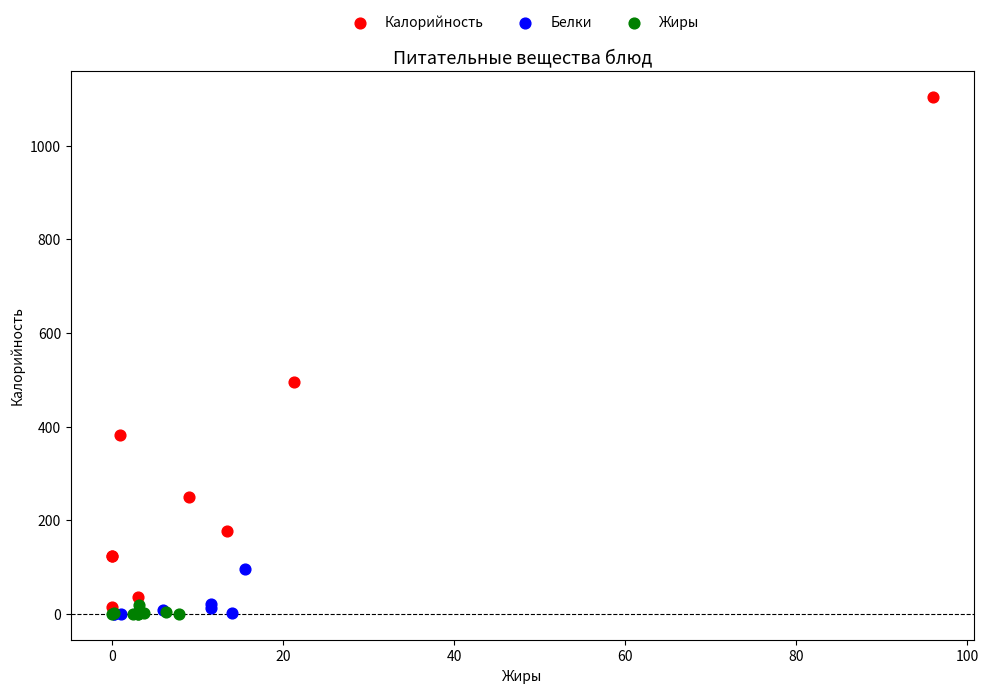

What are all the series names shown in the legend?

Калорийность, Белки, Жиры